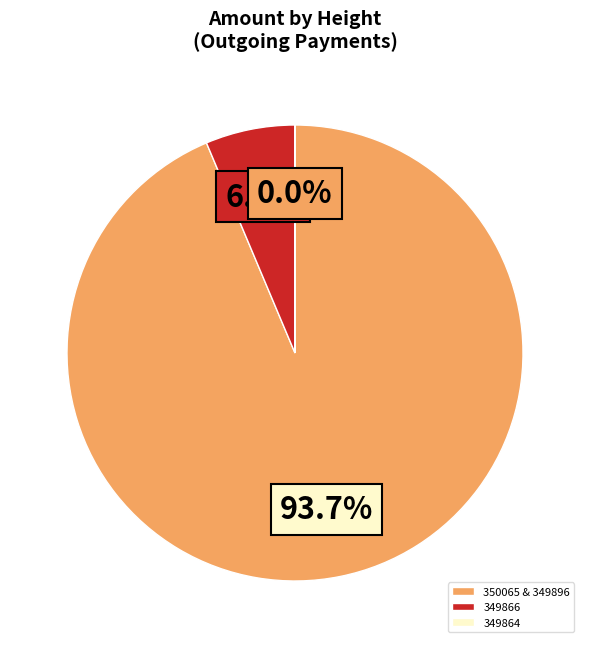

Which category accounts for the majority?

350065 & 349896